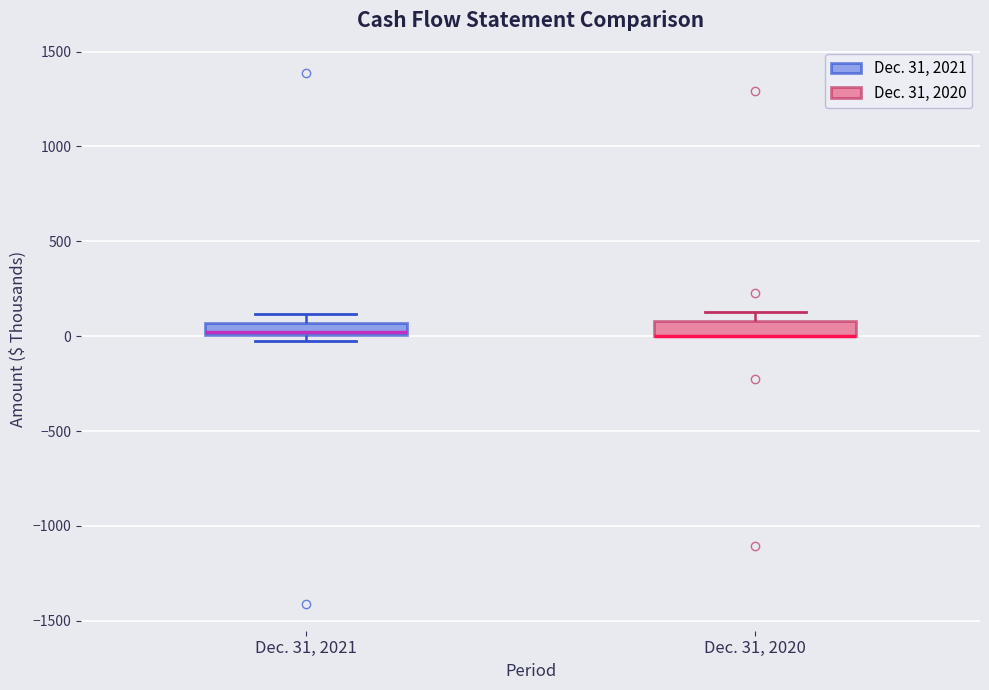

Where is the upper edge of the box for Dec. 31, 2021 on the y-axis? The values are not printed on the chart, so give them approximately, as read against the axis.

50